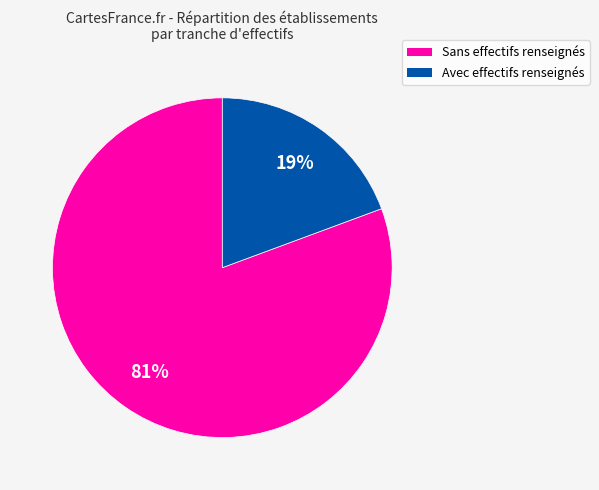

Is there a majority slice in this chart?

Yes